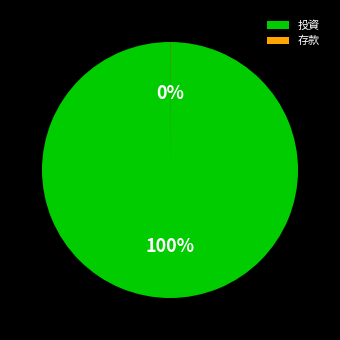

To the nearest percent, what portion does 投資 represent?

100%